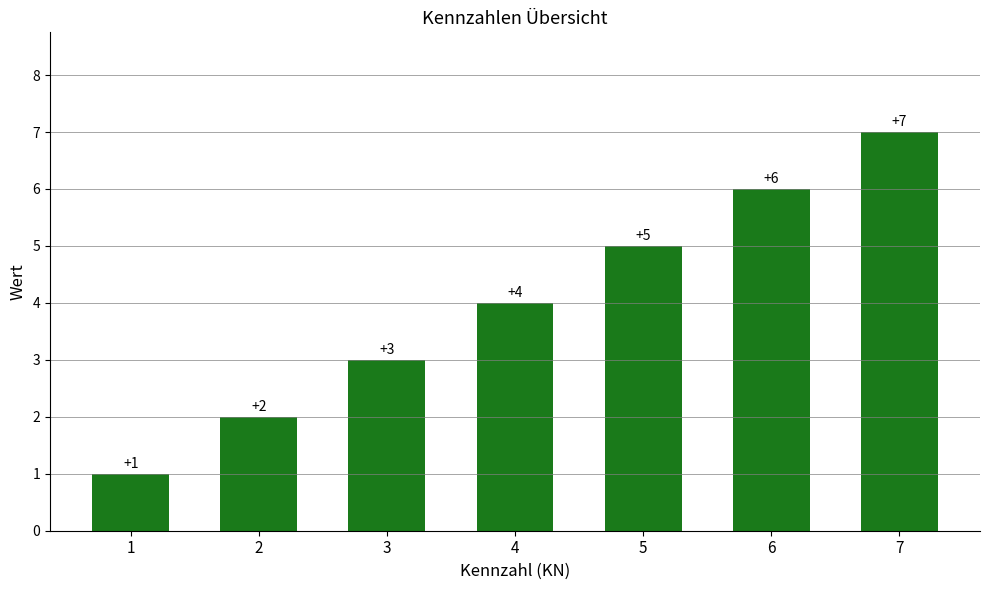

Reading left to right, list all the values displayed in this chart.

1=1	2=2	3=3	4=4	5=5	6=6	7=7